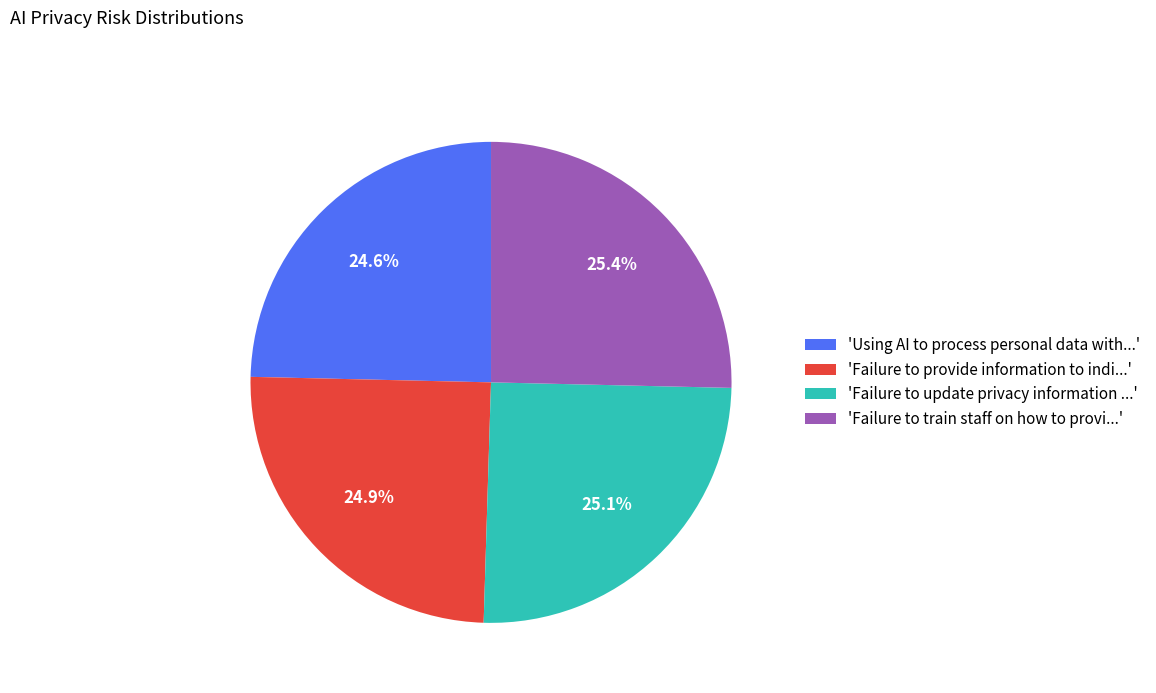

To the nearest percent, what is the difference between the largest and smallest slice percentages?

1%